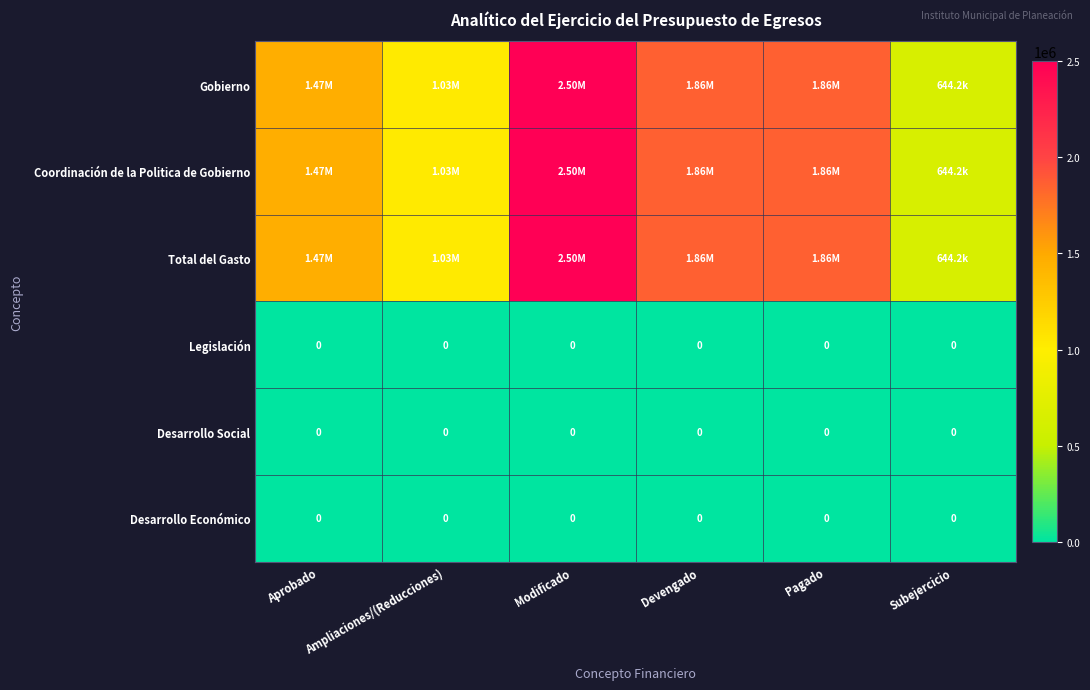

At Devengado, list the series in order from largest to smallest.

Gobierno, Coordinación de la Politica de Gobierno, Total del Gasto, Legislación, Desarrollo Social, Desarrollo Económico